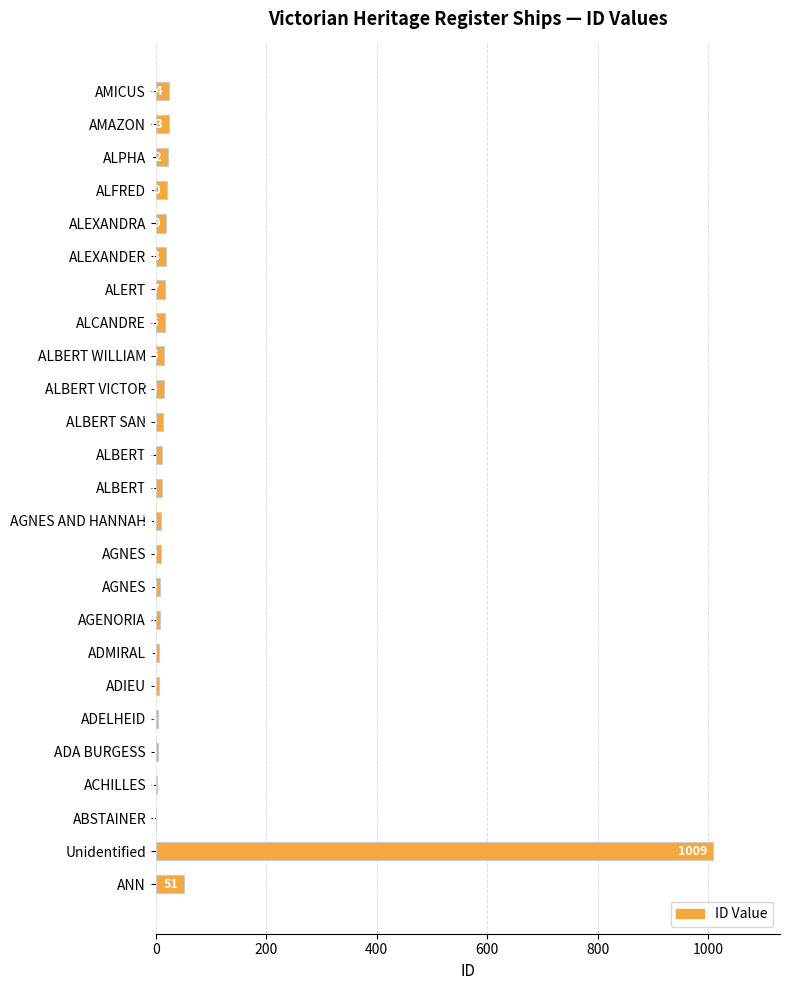

Which label corresponds to the largest value in the chart?

Unidentified